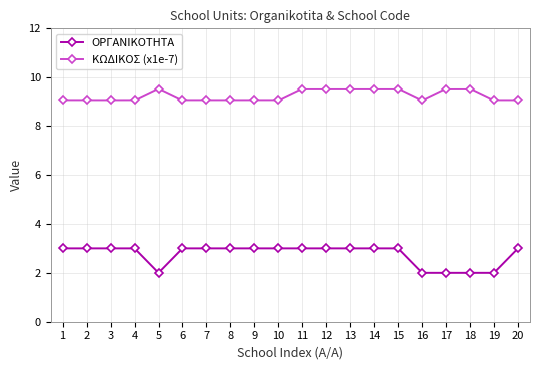

What is the value of the ΚΩΔΙΚΟΣ (x1e-7) point at the 20th from the left?

9.1